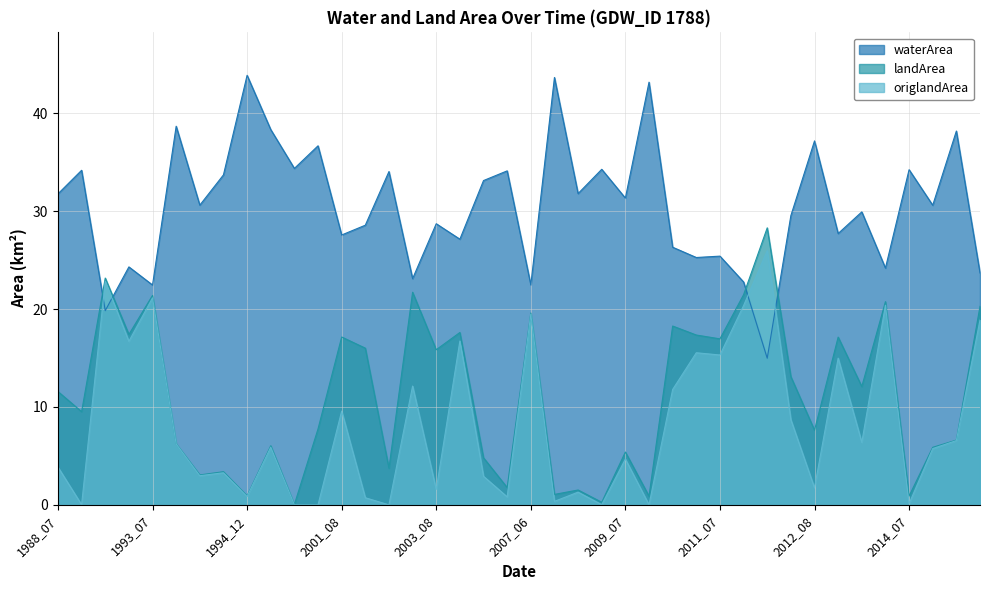

Reading left to right, transcribe all the data shown in this chart.

waterArea: 1988_07=31.8	1990_08=34.2	1993_05=19.8	1993_06=24.3	1993_07=22.5	1994_02=38.7	1994_05=30.6	1994_07=33.7	1994_12=43.9	1995_03=38.3	1999_07=34.4	2000_08=36.7	2001_08=27.6	2001_12=28.6	2002_07=34.0	2003_04=23.1	2003_08=28.7	2004_01=27.1	2004_07=33.1	2006_07=34.1	2007_06=22.5	2007_12=43.7	2008_06=31.8	2008_07=34.3	2009_07=31.3	2009_08=43.2	2010_07=26.3	2011_04=25.3	2011_07=25.4	2012_04=22.8	2012_06=15.0	2012_07=29.6	2012_08=37.2	2013_03=27.7	2013_07=29.9	2013_08=24.2	2014_07=34.2	2016_07=30.6	2016_08=38.2	2018_07=23.7
landArea: 1988_07=11.6	1990_08=9.5	1993_05=23.2	1993_06=17.4	1993_07=21.4	1994_02=6.2	1994_05=3.1	1994_07=3.4	1994_12=0.9	1995_03=6.0	1999_07=0.0	2000_08=7.8	2001_08=17.1	2001_12=16.0	2002_07=3.8	2003_04=21.7	2003_08=15.8	2004_01=17.6	2004_07=4.8	2006_07=1.8	2007_06=19.6	2007_12=1.1	2008_06=1.5	2008_07=0.3	2009_07=5.4	2009_08=0.9	2010_07=18.3	2011_04=17.4	2011_07=17.0	2012_04=21.5	2012_06=28.3	2012_07=13.1	2012_08=7.6	2013_03=17.1	2013_07=12.1	2013_08=20.8	2014_07=0.9	2016_07=5.9	2016_08=6.6	2018_07=20.3
origlandArea: 1988_07=3.9	1990_08=0.0	1993_05=22.8	1993_06=16.7	1993_07=21.1	1994_02=6.2	1994_05=3.0	1994_07=3.3	1994_12=0.9	1995_03=5.9	1999_07=0.0	2000_08=0.0	2001_08=9.6	2001_12=0.7	2002_07=0.0	2003_04=12.1	2003_08=1.6	2004_01=16.7	2004_07=2.9	2006_07=0.8	2007_06=19.5	2007_12=0.4	2008_06=1.3	2008_07=0.0	2009_07=4.7	2009_08=0.0	2010_07=11.8	2011_04=15.5	2011_07=15.3	2012_04=20.4	2012_06=26.0	2012_07=8.7	2012_08=1.7	2013_03=15.0	2013_07=6.4	2013_08=20.4	2014_07=0.1	2016_07=5.8	2016_08=6.6	2018_07=18.9